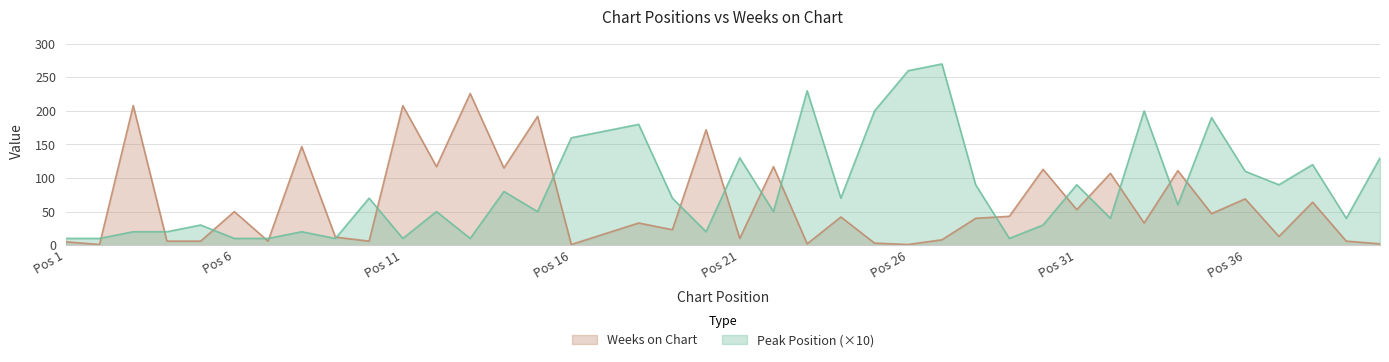

How many lines are shown in the chart?

2